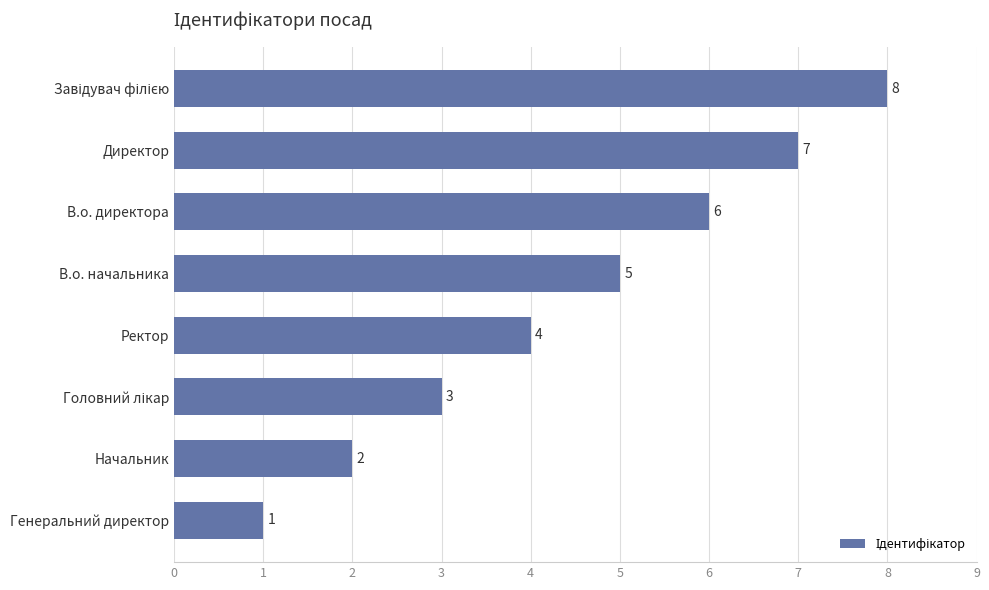

What is the maximum value shown in the chart?

8